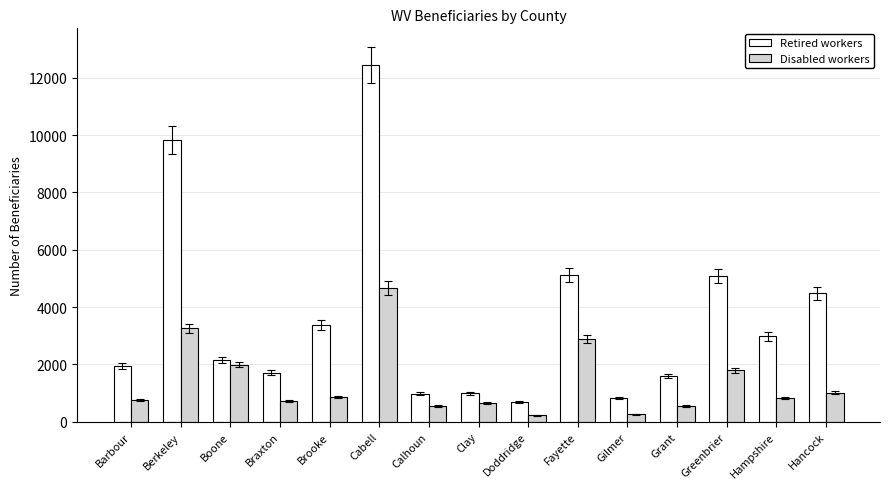

How many distinct data groups are displayed?

2